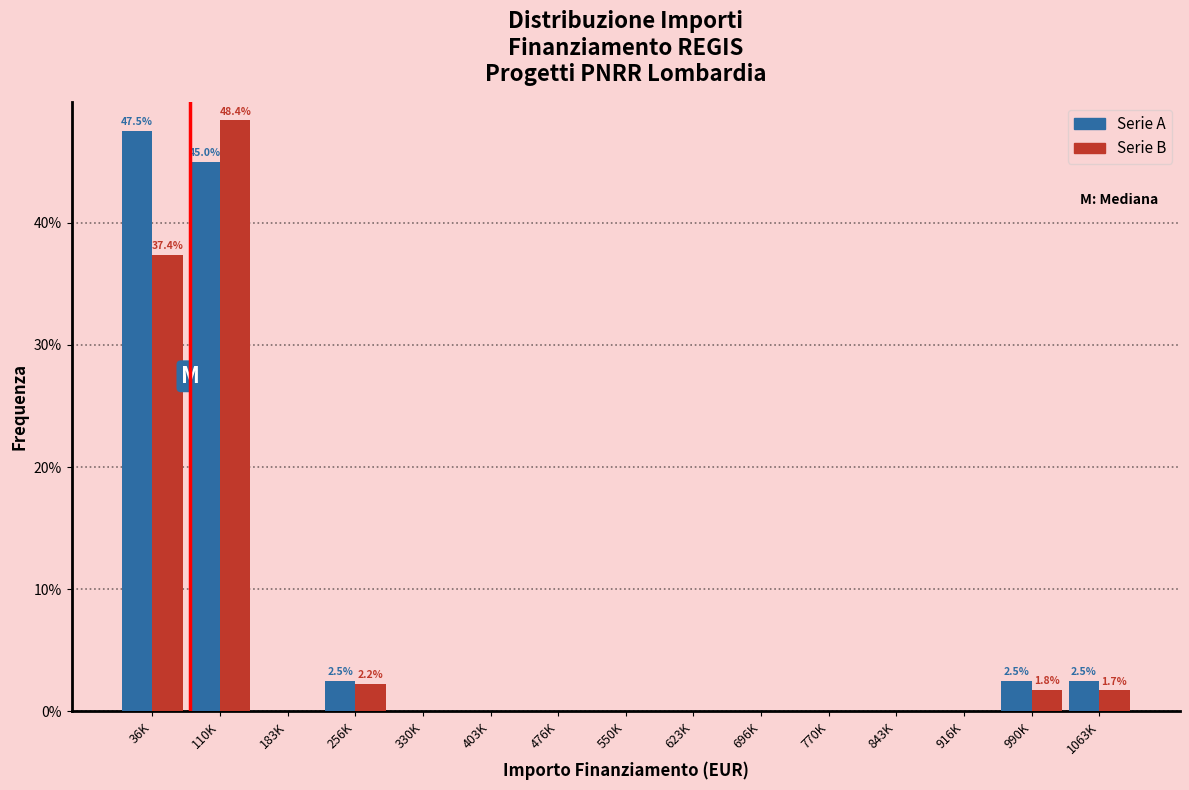

Which series changed the most between 330K and 990K?

Serie A